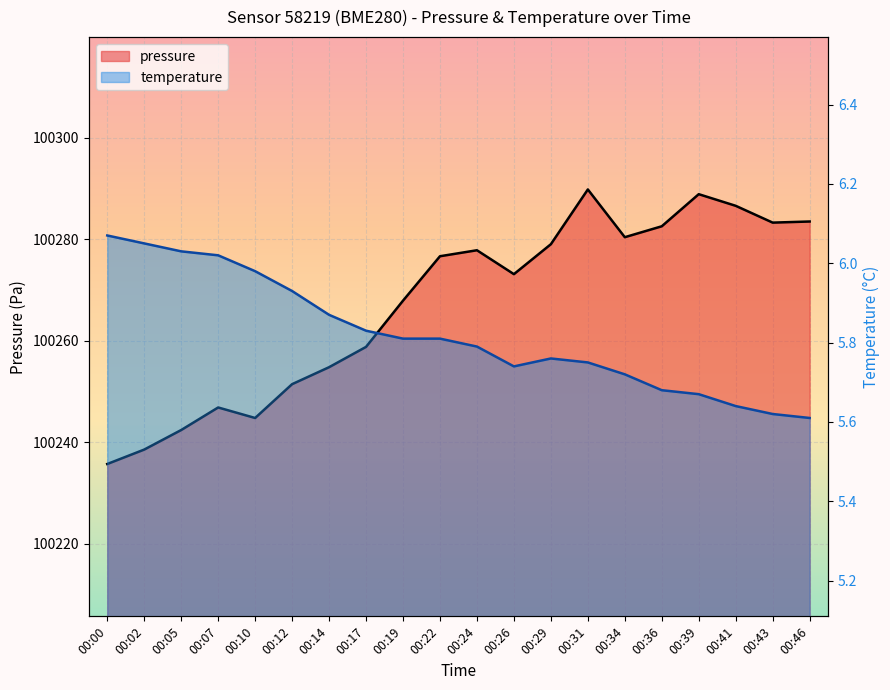

Reading right to left, what are all the values shown in this chart?

pressure: 00:46=100283.5	00:43=100283.3	00:41=100286.6	00:39=100288.9	00:36=100282.6	00:34=100280.4	00:31=100289.8	00:29=100279.0	00:26=100273.1	00:24=100277.8	00:22=100276.7	00:19=100267.9	00:17=100258.8	00:14=100254.8	00:12=100251.5	00:10=100244.8	00:07=100246.9	00:05=100242.4	00:02=100238.6	00:00=100235.8
temperature: 00:46=5.6	00:43=5.6	00:41=5.6	00:39=5.7	00:36=5.7	00:34=5.7	00:31=5.8	00:29=5.8	00:26=5.7	00:24=5.8	00:22=5.8	00:19=5.8	00:17=5.8	00:14=5.9	00:12=5.9	00:10=6.0	00:07=6.0	00:05=6.0	00:02=6.0	00:00=6.1